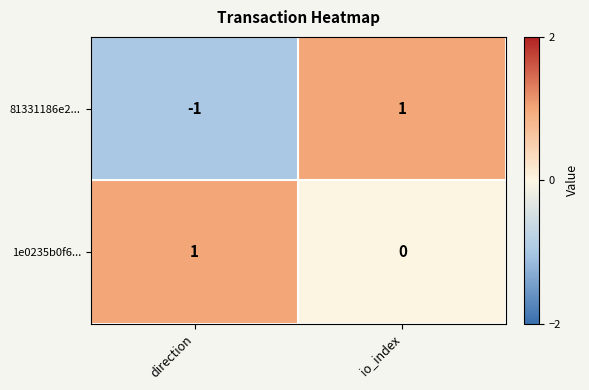

Between direction and io_index, which series saw the biggest shift?

81331186e2...